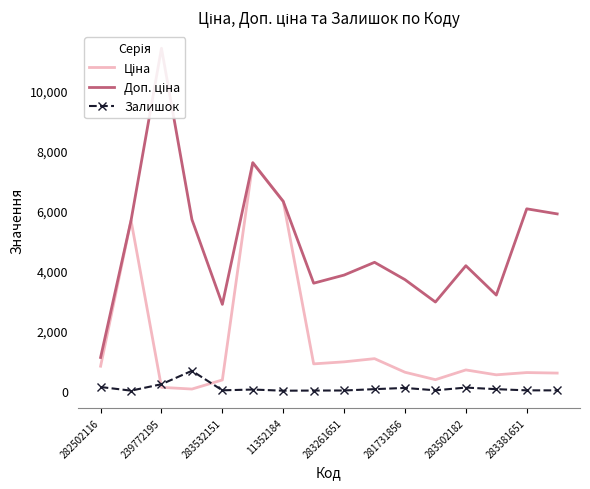

The Залишок series shows 15.0 at 283532151. True or false?

True